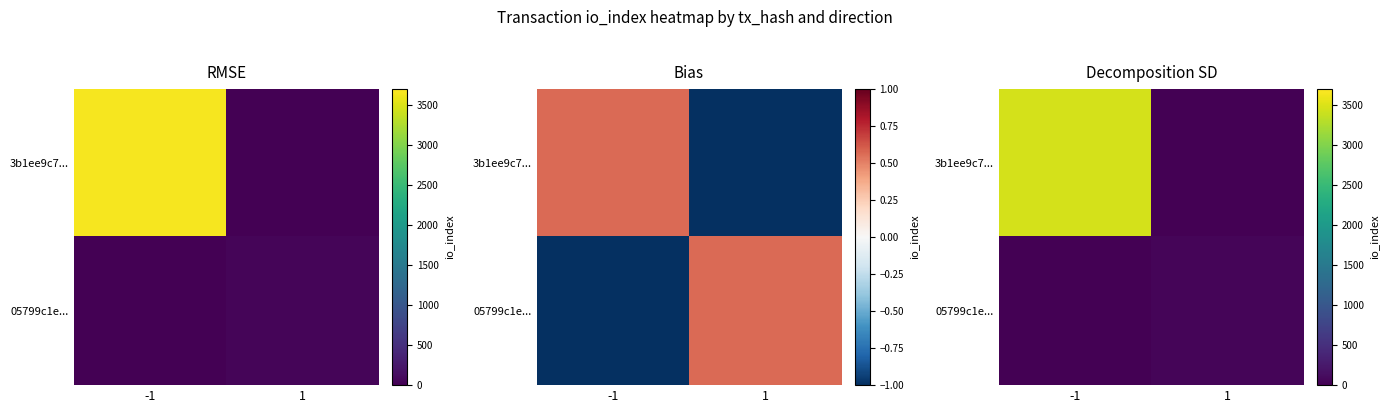

List the series in order of their overall mean, lowest first.

05799c1e..., 3b1ee9c7...